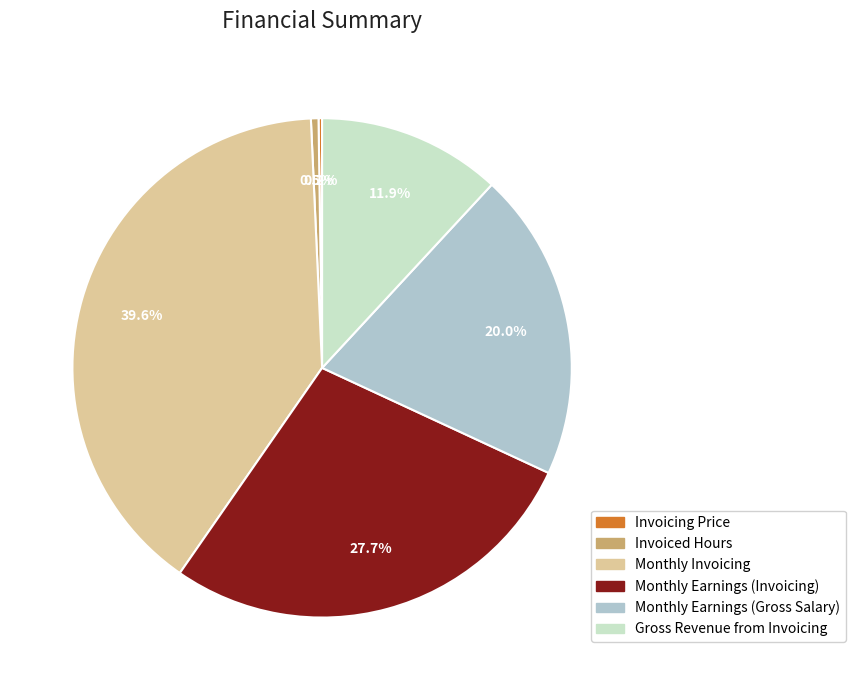

What percentage is the Monthly Invoicing slice, to the nearest percent?

40%